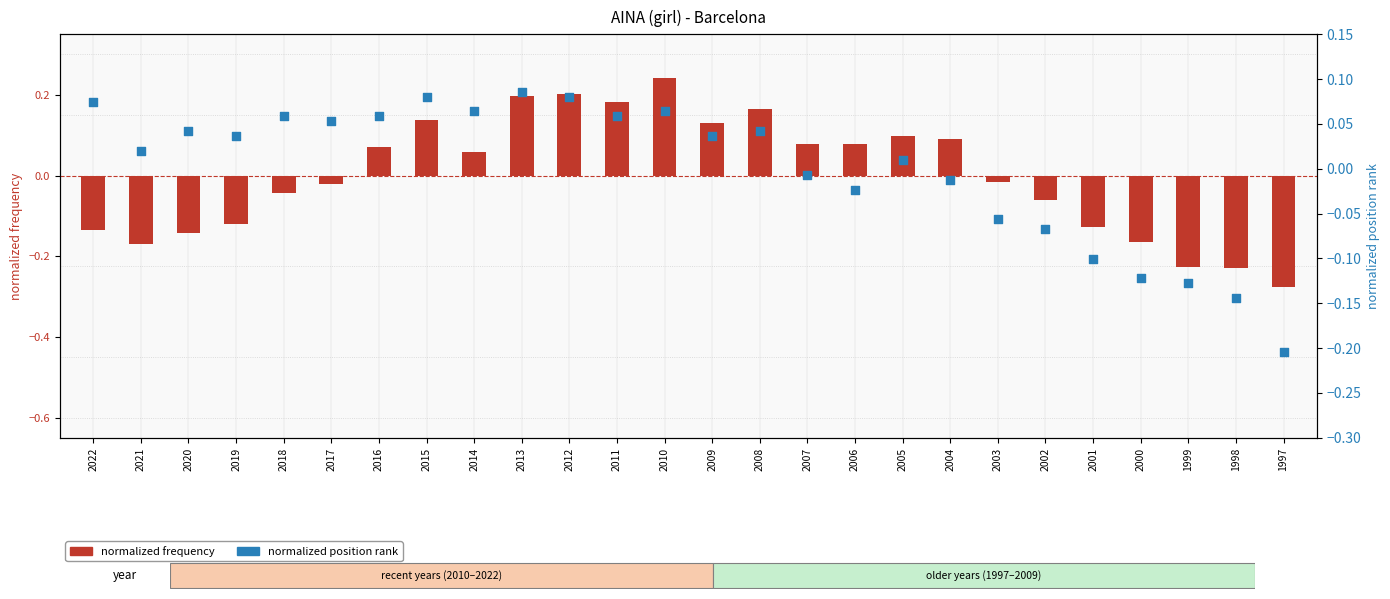

What is the total value across all series at 2010?

0.3